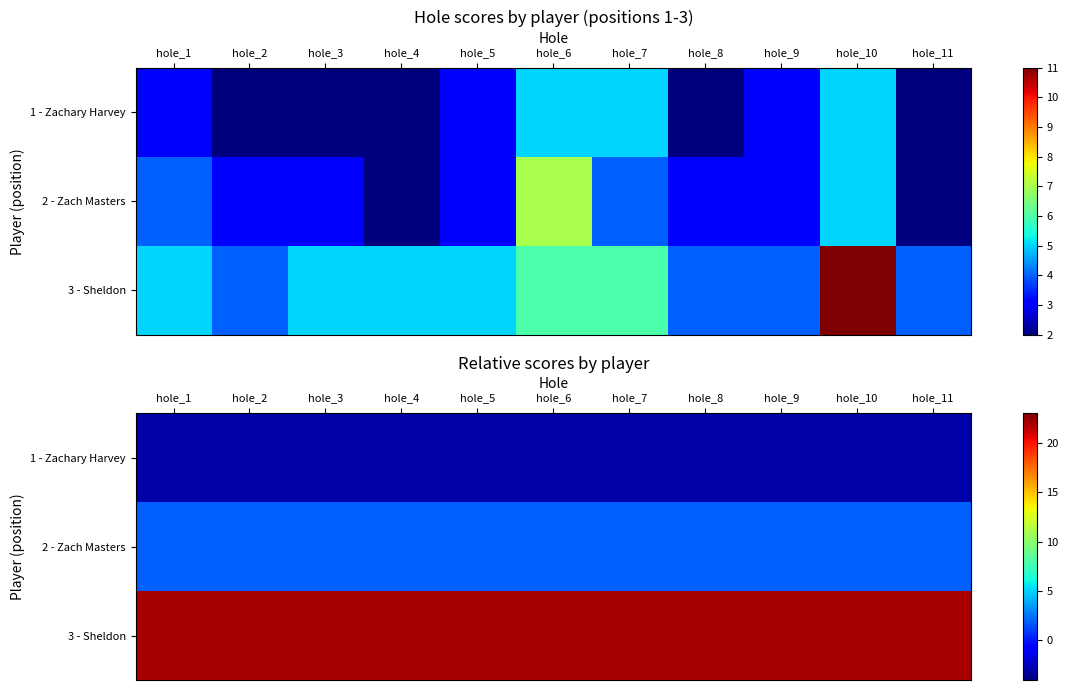

The value of 3 - Sheldon at hole_6 is 22. True or false?

True